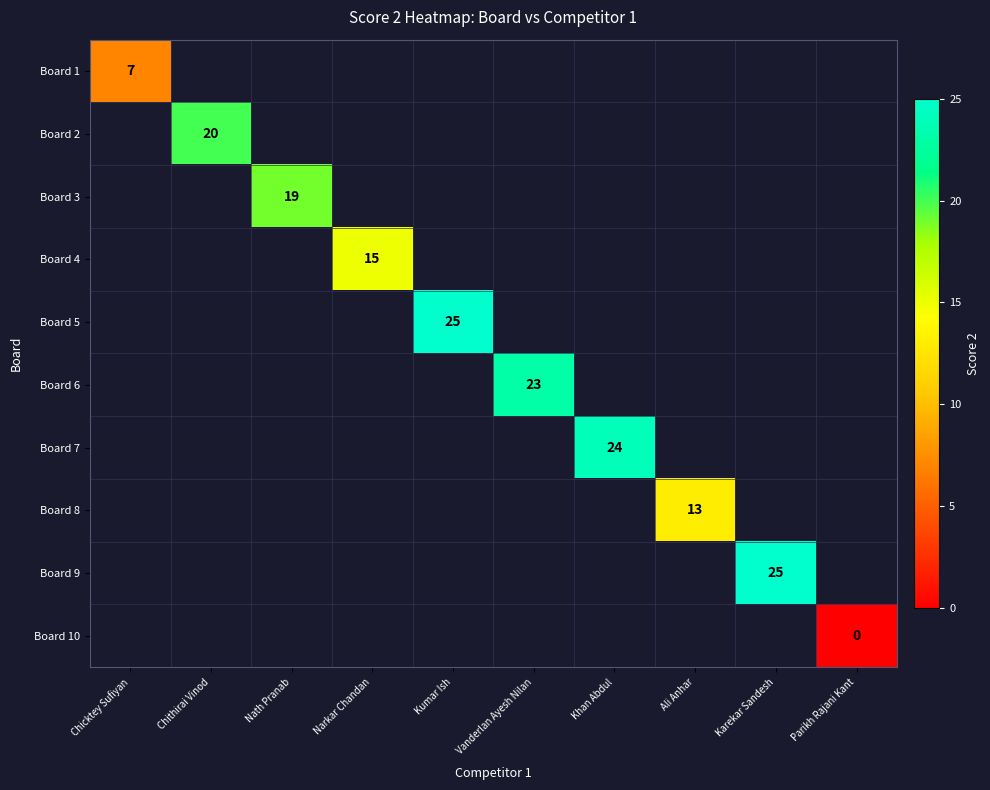

The Board 4 series shows 15 at Narkar Chandan. True or false?

True